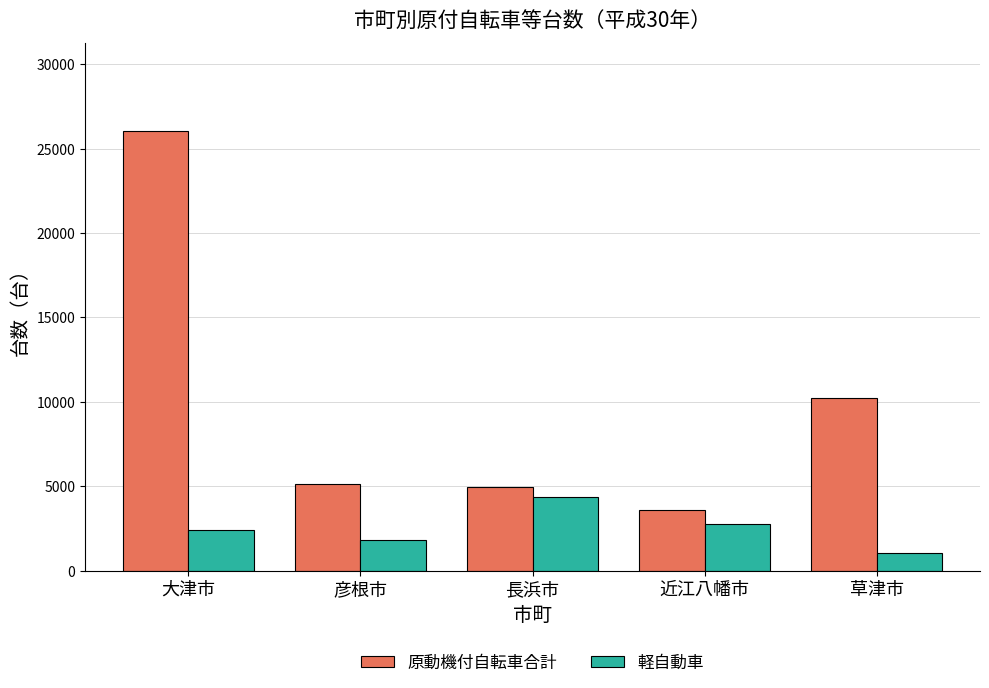

Where is 原動機付自転車合計 nearest to the value 14806?

草津市